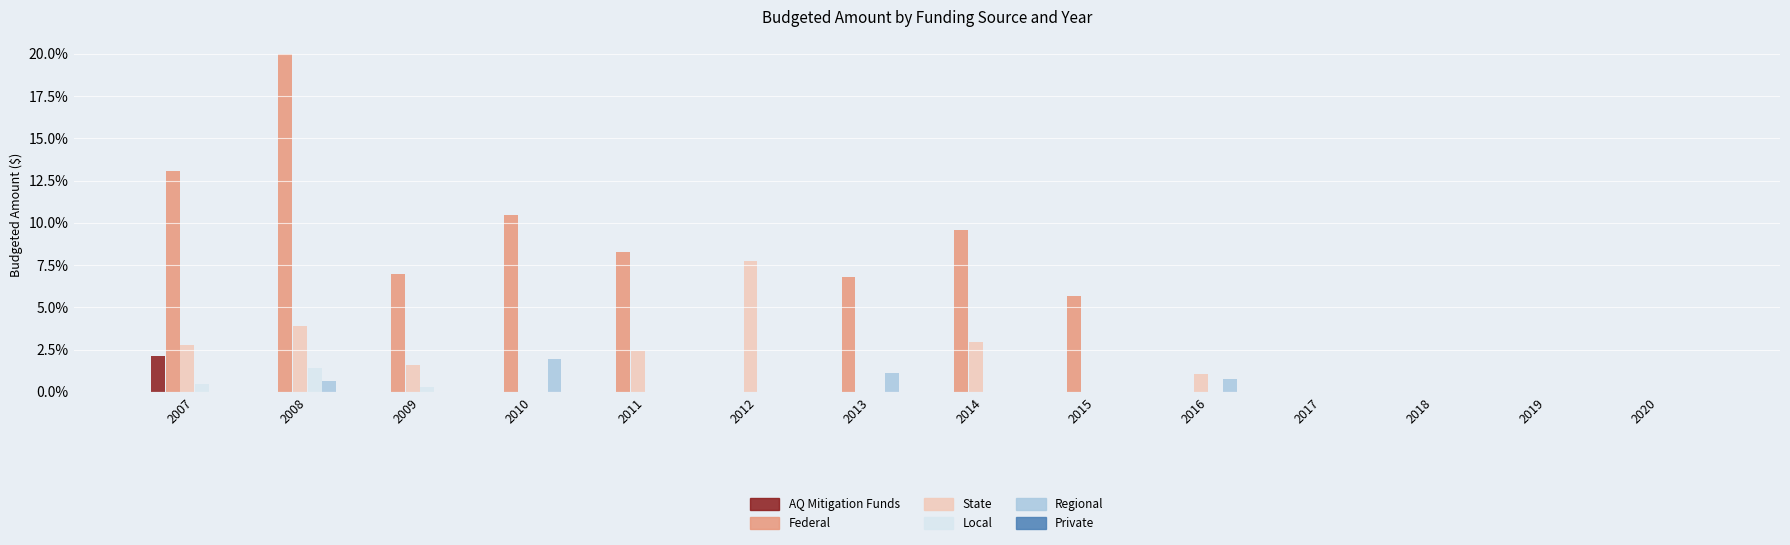

The AQ Mitigation Funds series shows -1.5 at 2018. True or false?

False